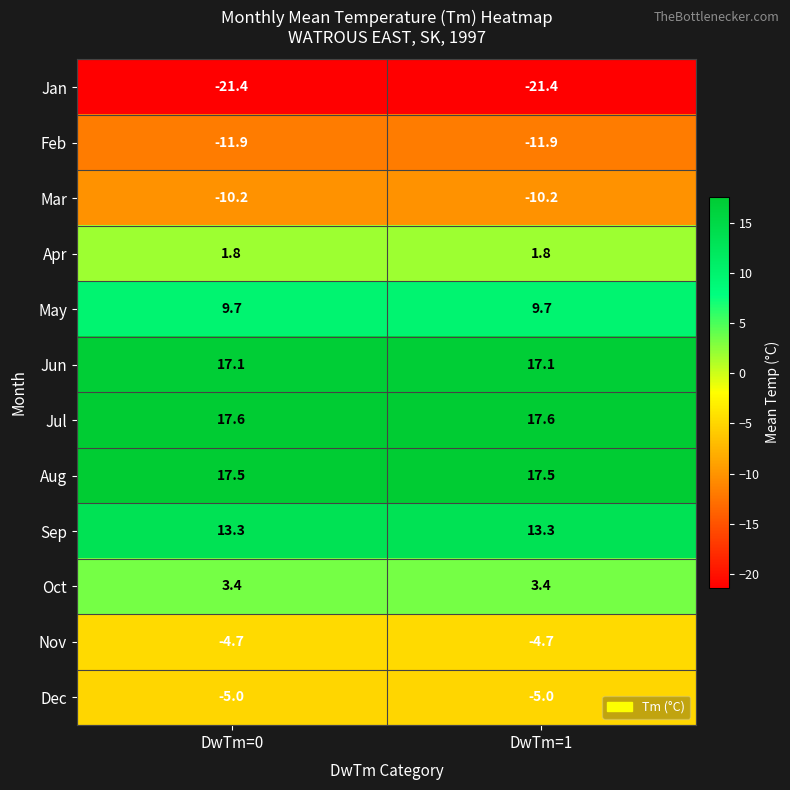

What is the spread (max minus min) of values at DwTm=1?

39.0